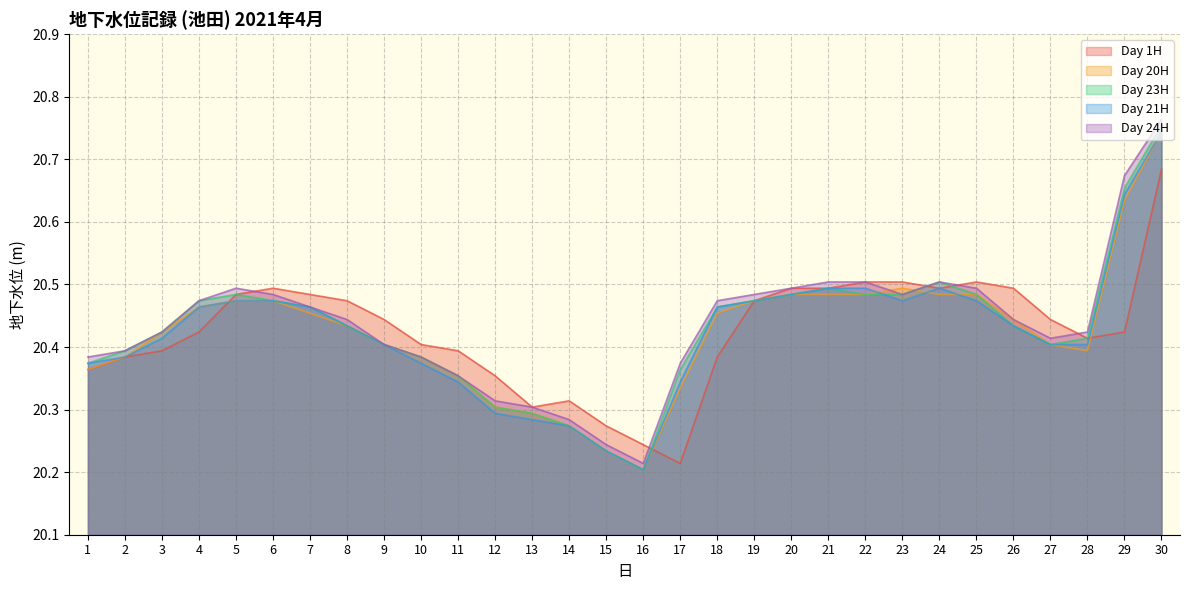

What is the total value across all series at 4?

102.3